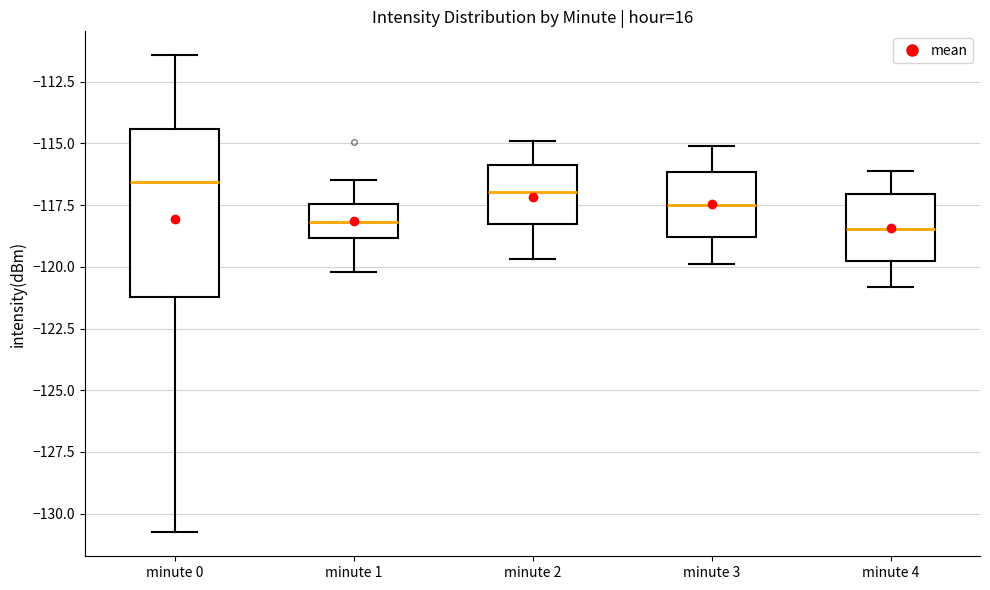

Comparing the boxes themselves (not the whiskers), which one is the tallest?

minute 0